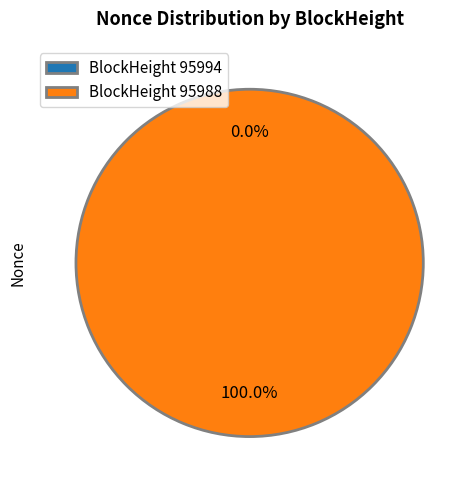

To the nearest percent, what is the average slice percentage?

50%